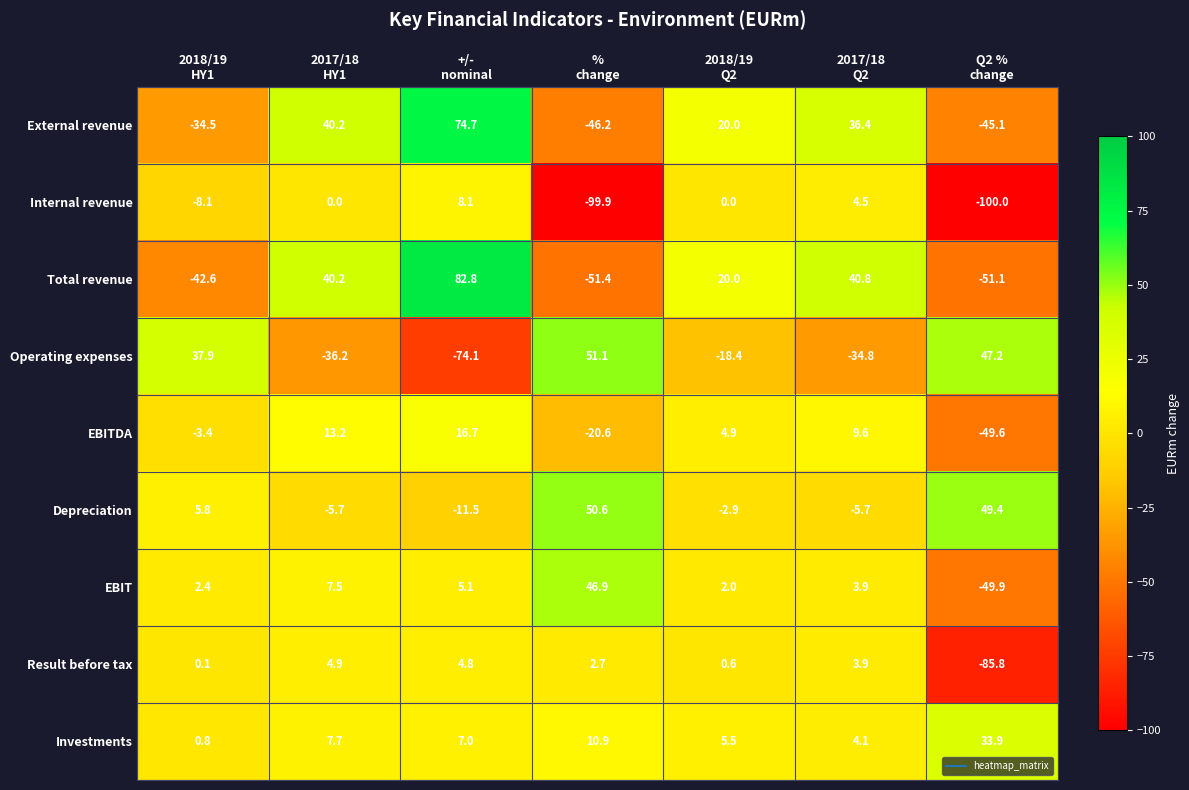

What is the average value of the EBITDA series?

-4.2